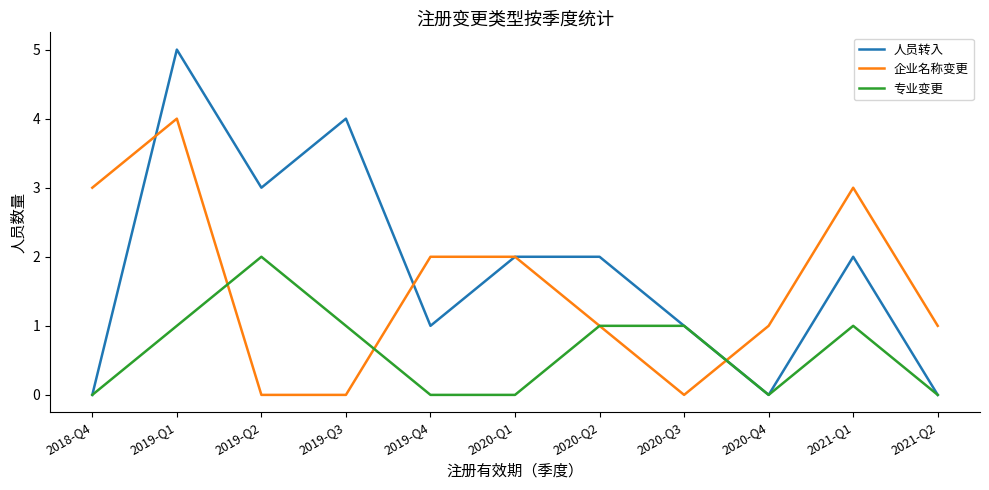

Which series has the widest spread of values?

人员转入